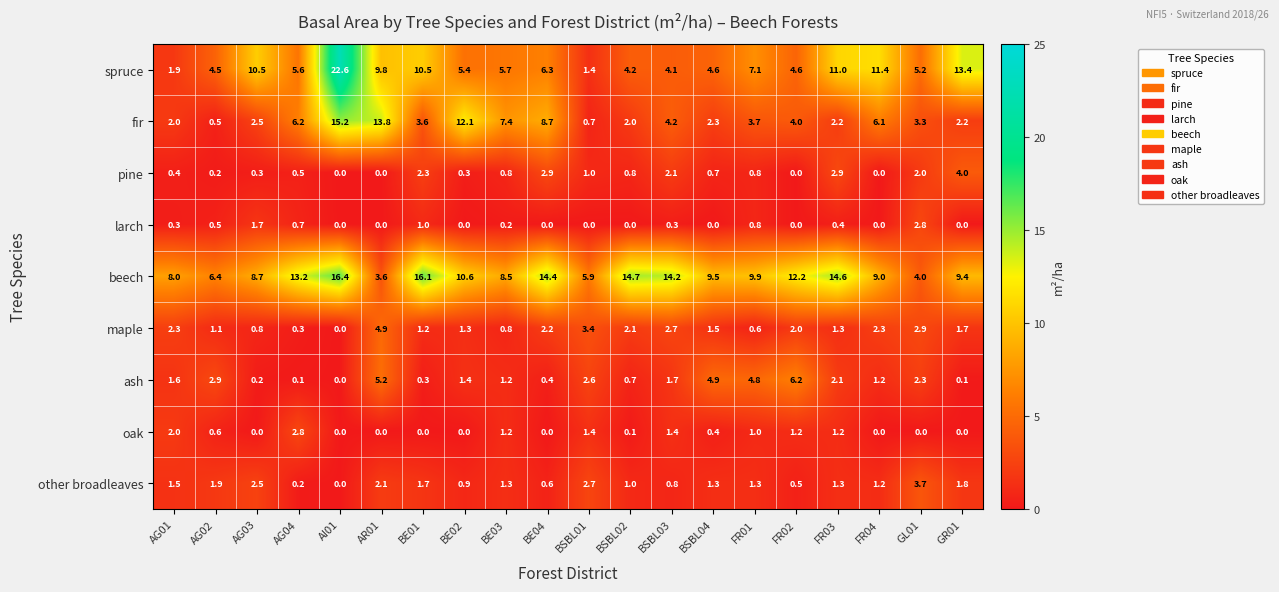

What is the difference between the second highest and second lowest values in the beech series?

12.1